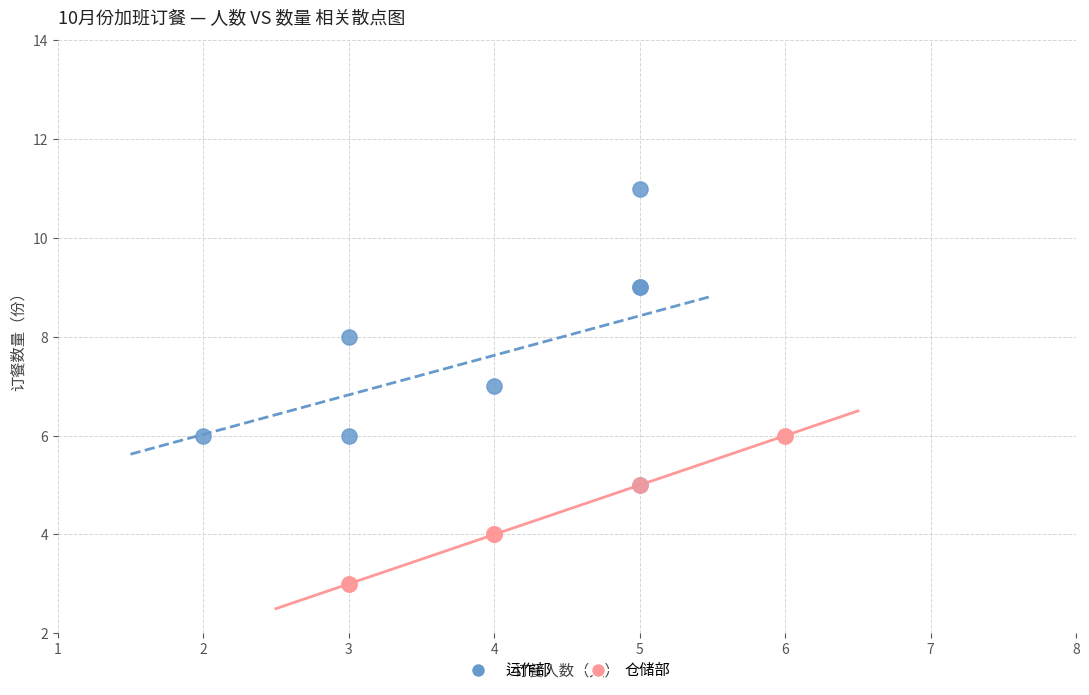

Which series has the widest spread of Y values?

运作部